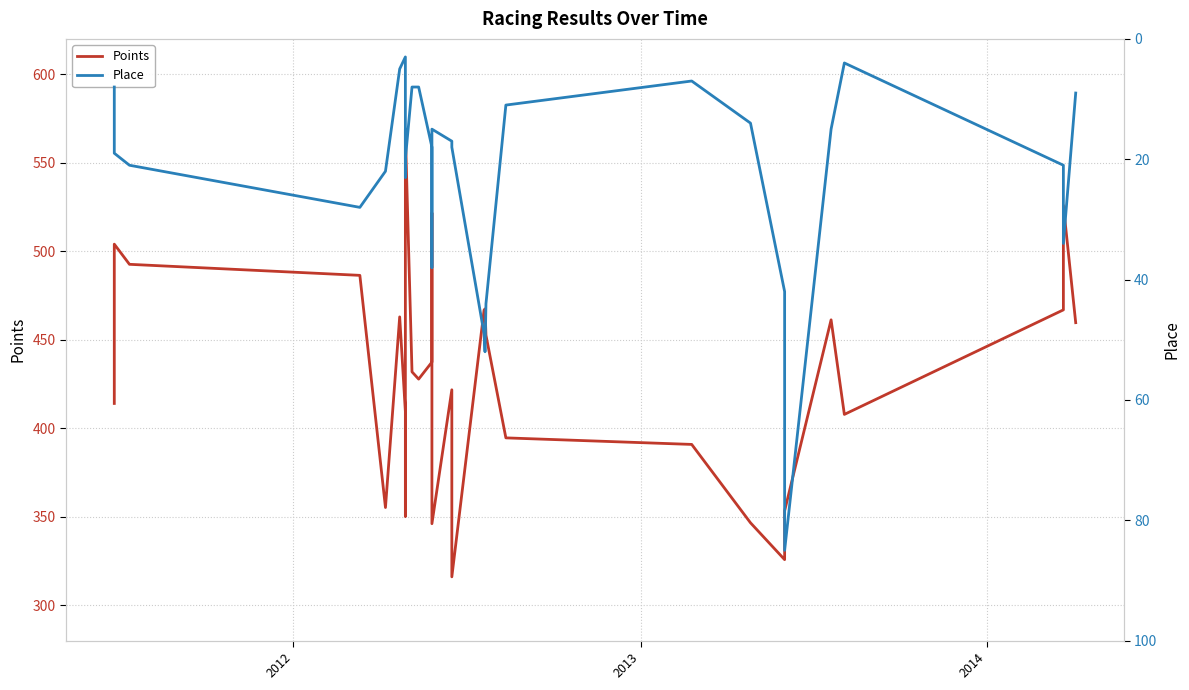

How many interior local peaks does the Place series have?

7